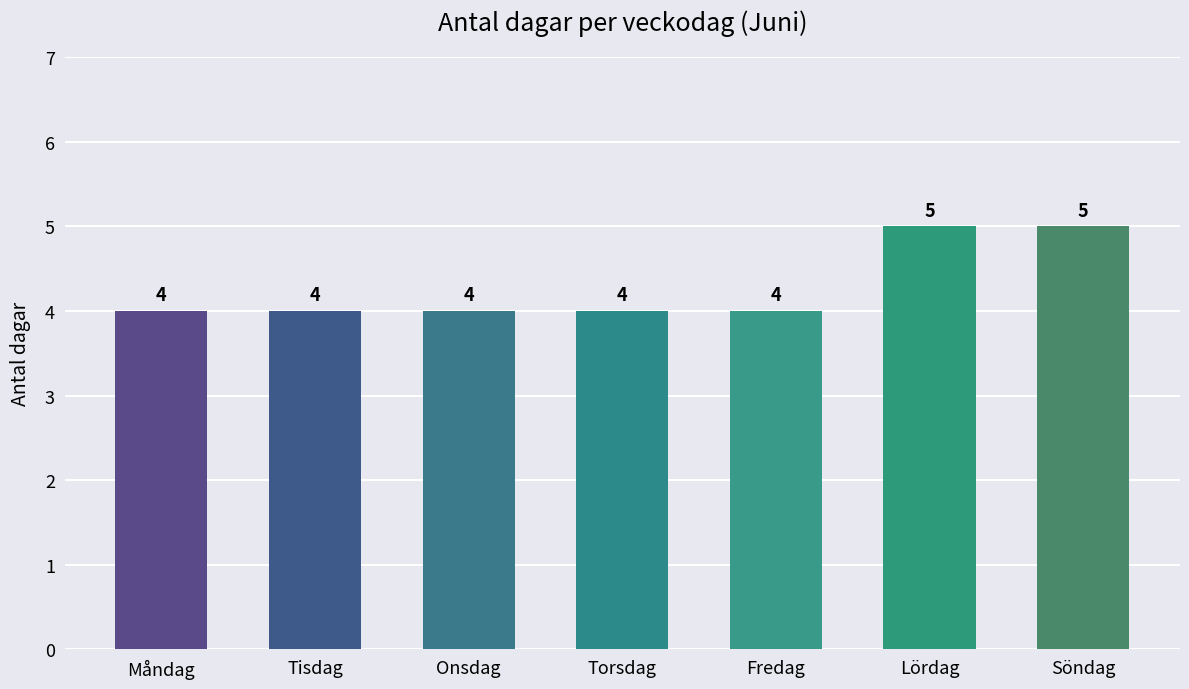

What is the difference between the second highest and minimum values?

1